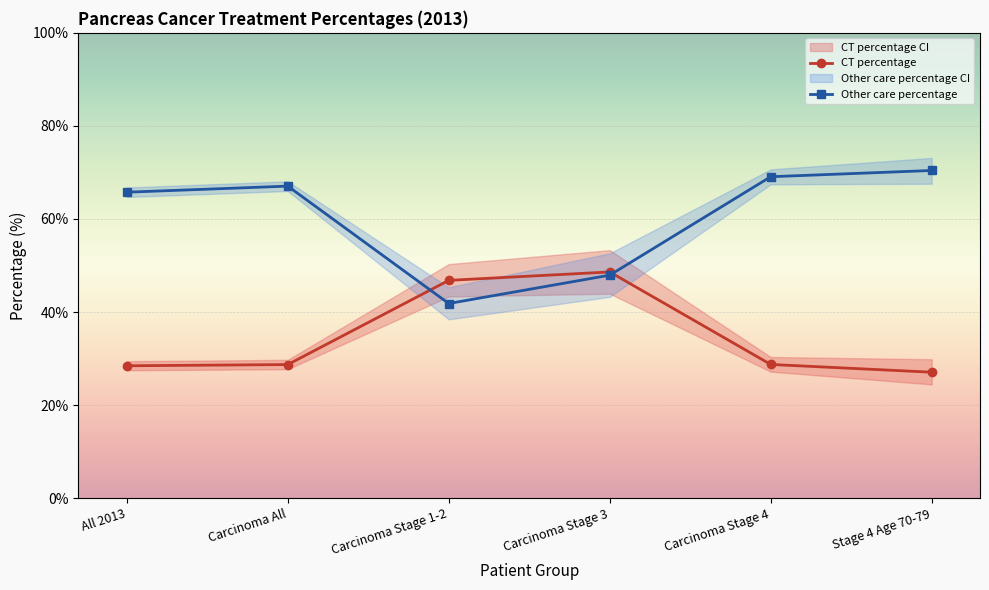

True or false: Other care percentage has a value of 94.2 at All 2013.

False